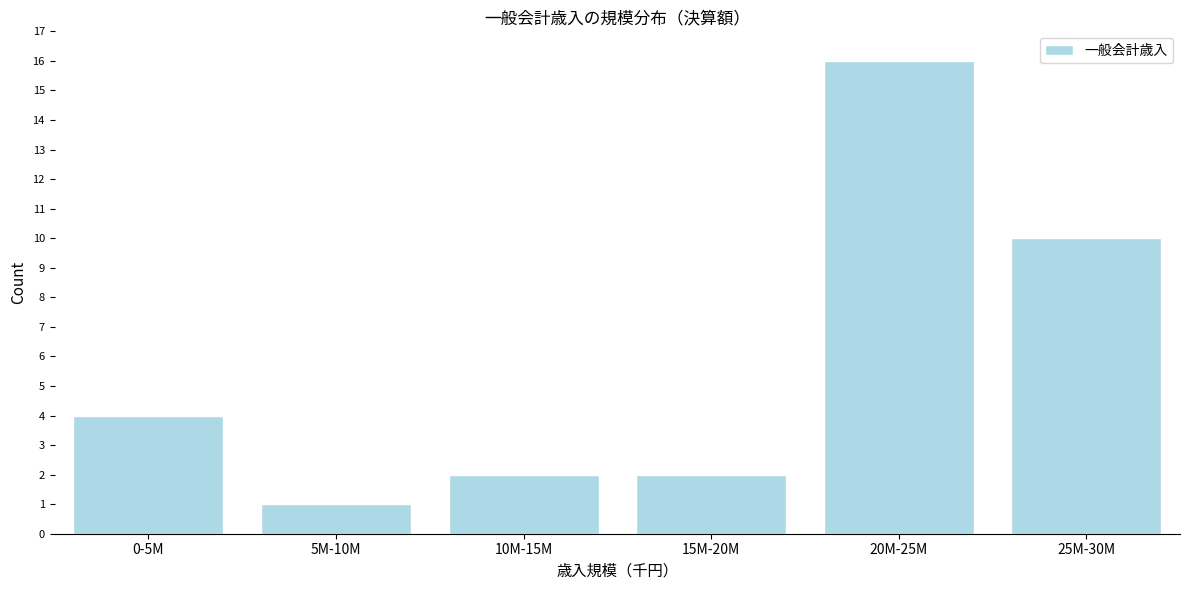

Reading left to right, extract all data points from this chart.

4	1	2	2	16	10